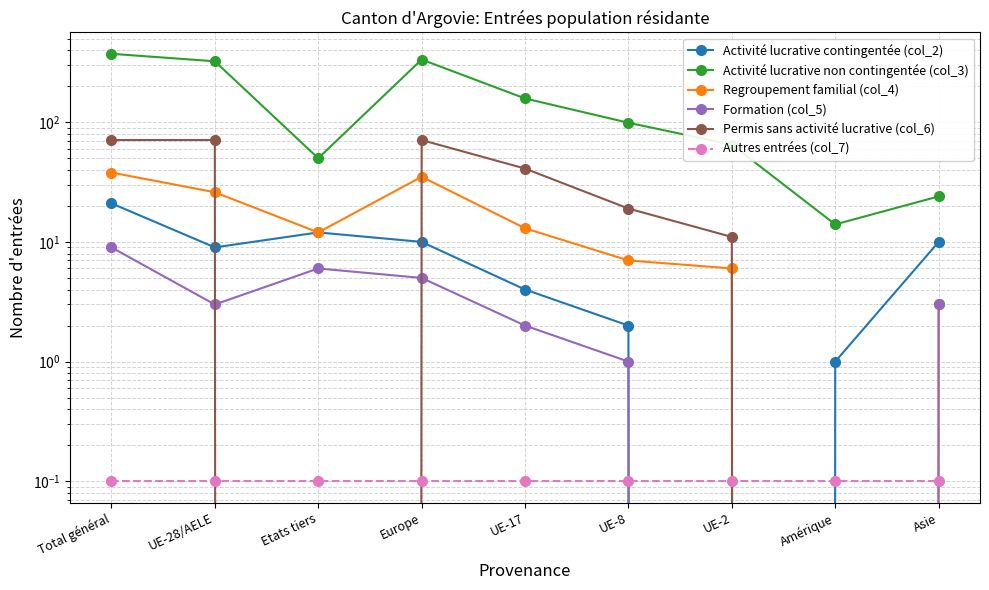

What are all the series names shown in the legend?

Activité lucrative contingentée (col_2), Activité lucrative non contingentée (col_3), Regroupement familial (col_4), Formation (col_5), Permis sans activité lucrative (col_6), Autres entrées (col_7)